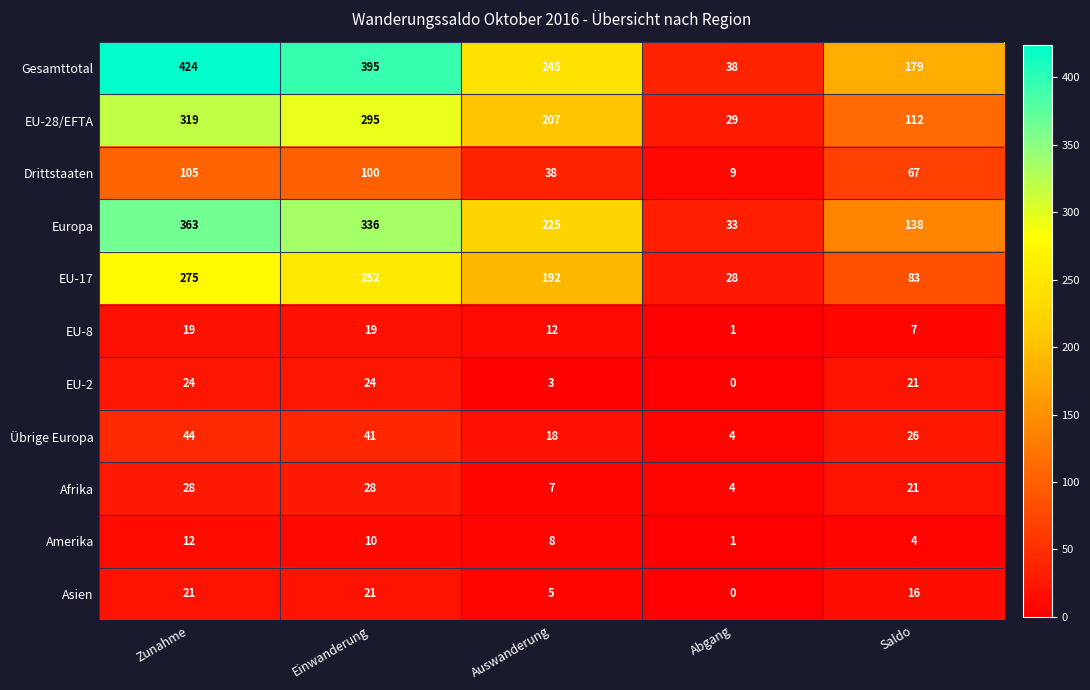

Which category has the lowest value across all series?

Abgang